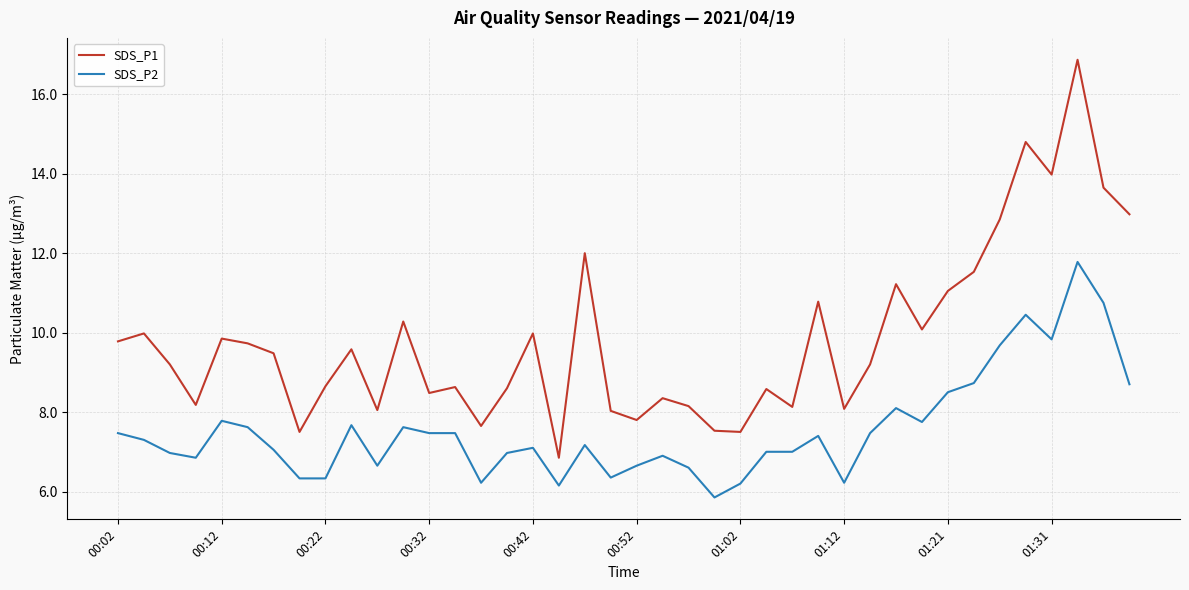

List the series in order of their overall mean, highest first.

SDS_P1, SDS_P2